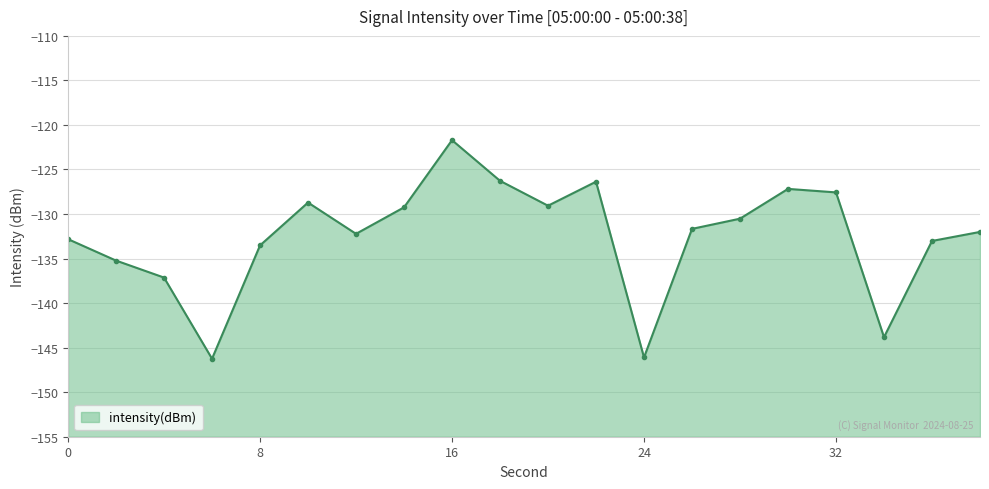

At which label is the value closest to -133?

36